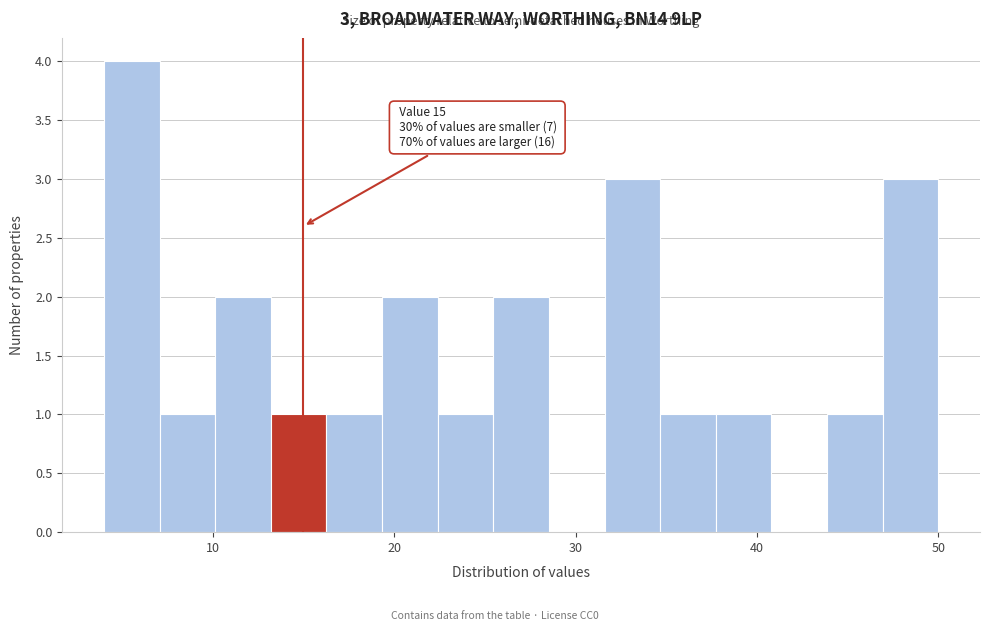

Read against the x-axis, roughly where is the centre of the tallest bar?

6